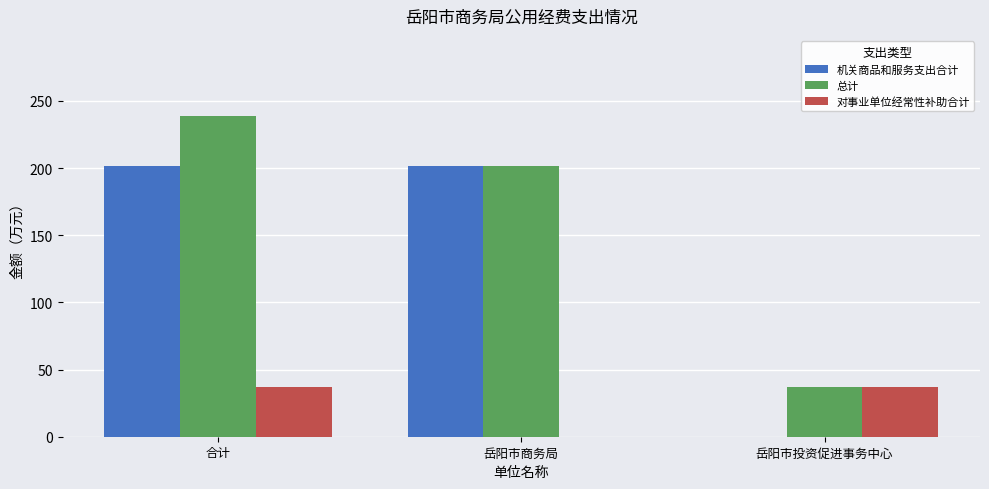

What is the total value across all series at 合计?

477.4